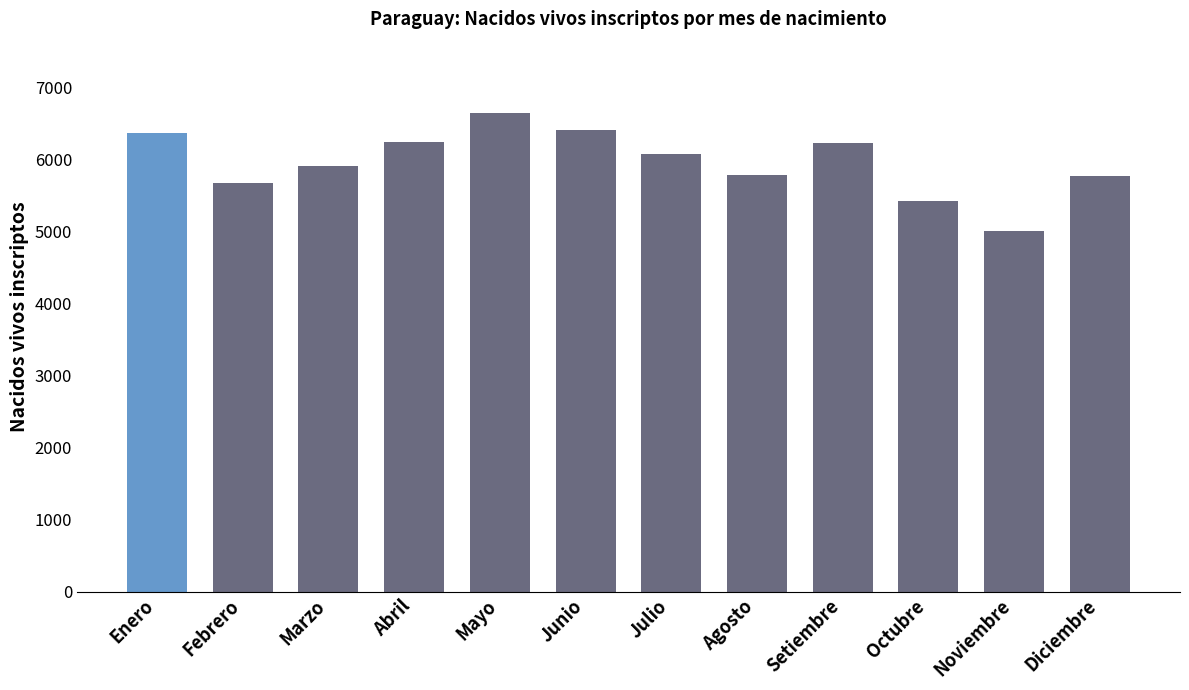

What is the label of the 10th bar from the left?

Octubre